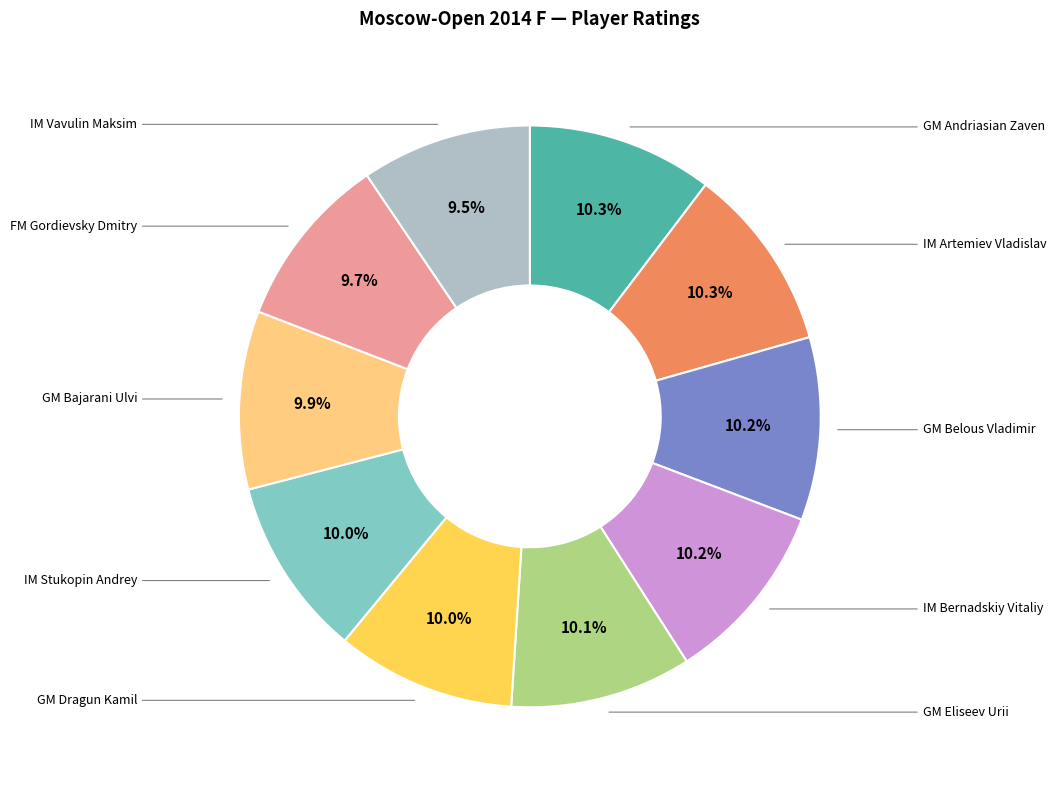

Which slice is the largest?

GM Andriasian Zaven